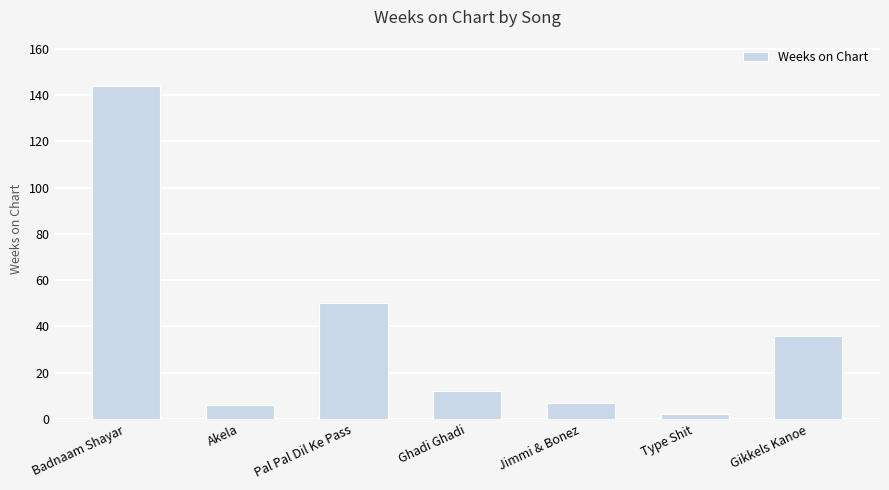

What is the difference between the maximum and second lowest values?

138